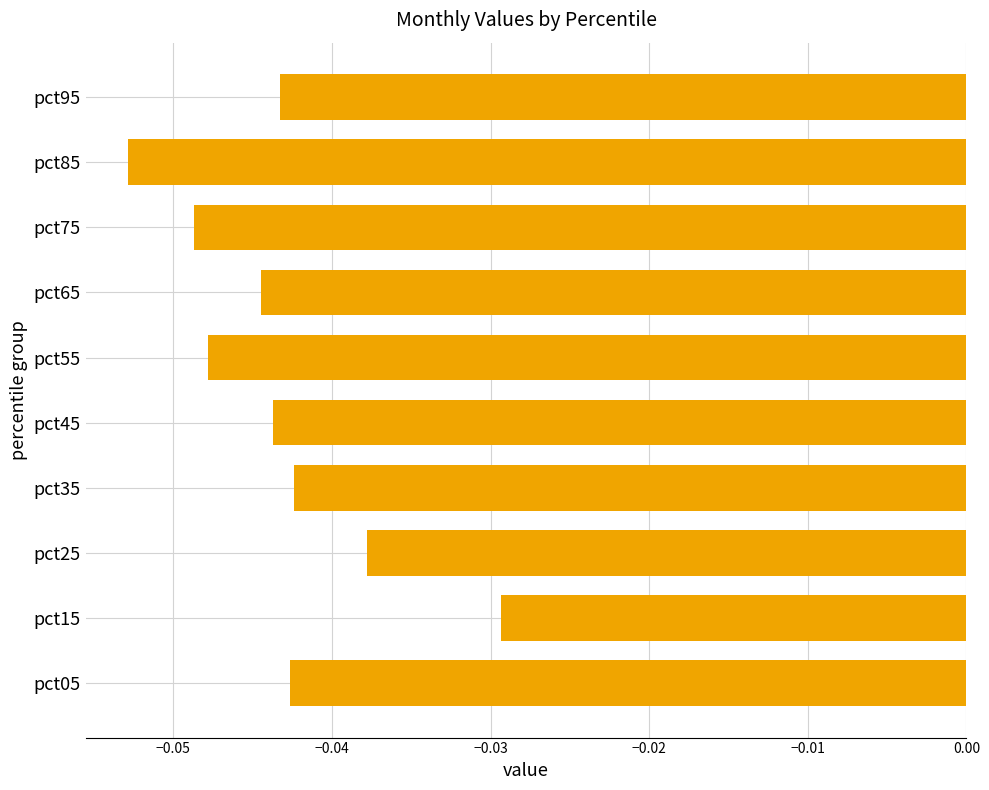

Does the chart contain any negative values?

Yes